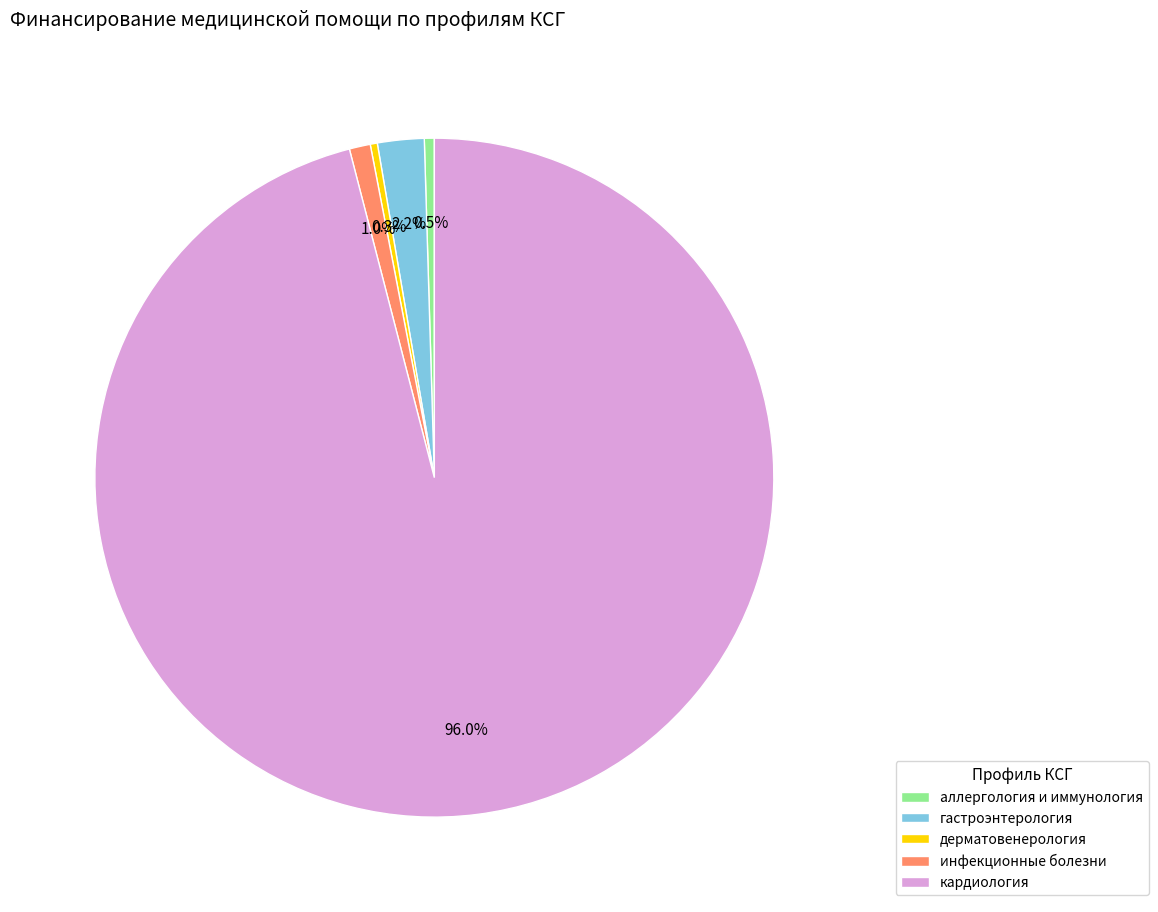

What is the total percentage of дерматовенерология and кардиология?

96.3%